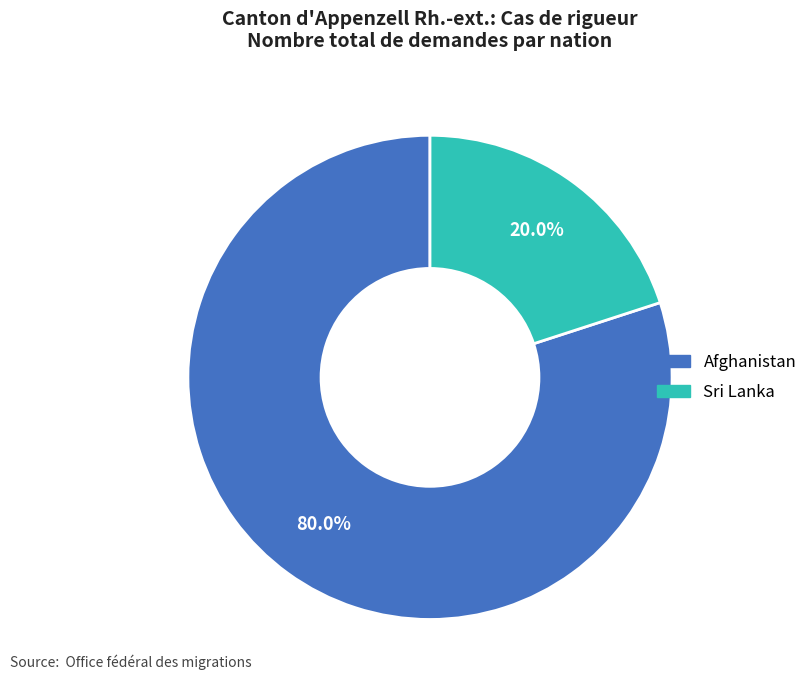

Is it true that Sri Lanka is 20% of the pie?

True